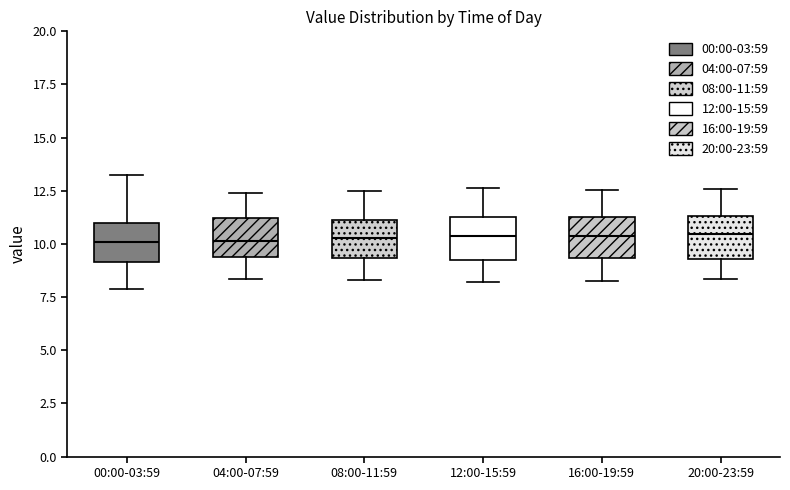

Where is the upper edge of the box for 00:00-03:59 on the y-axis? The values are not printed on the chart, so give them approximately, as read against the axis.

11.0